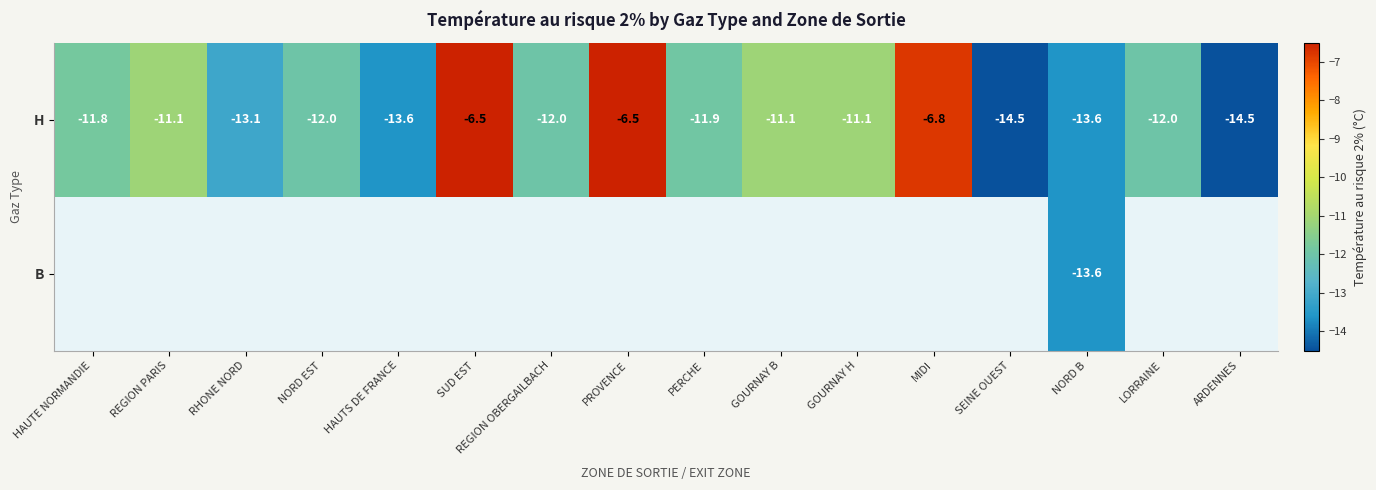

True or false: H has a value of -8.4 at NORD EST.

False